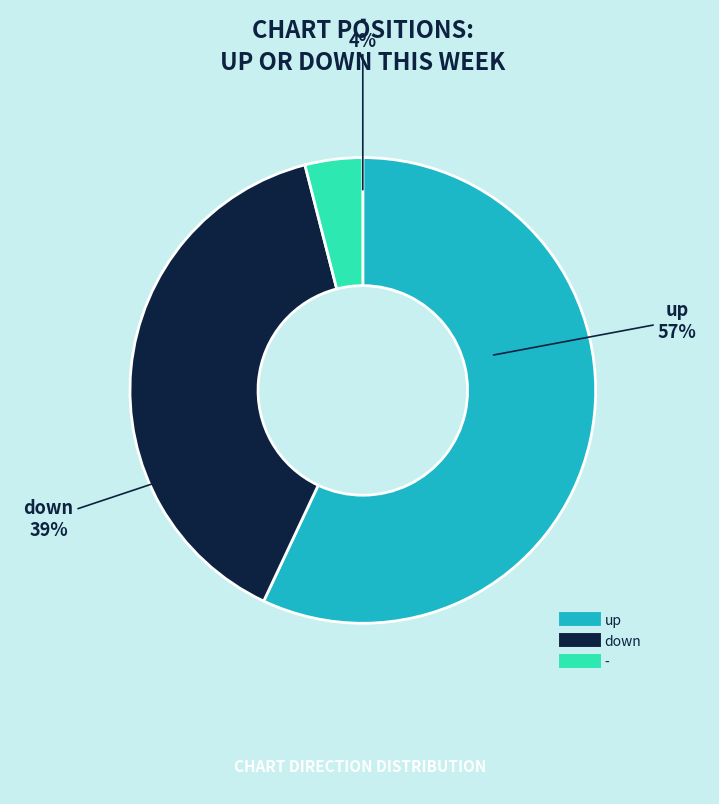

Is the sum of - and down greater than half?

No